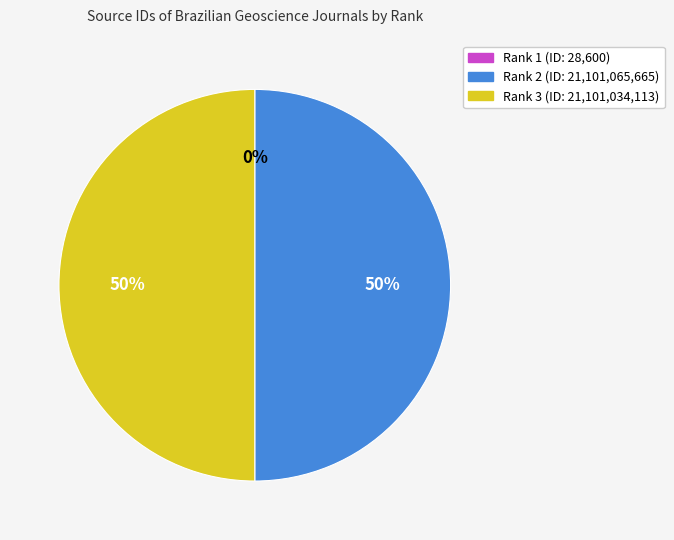

True or false: Rank 3 accounts for 50% of the total.

True